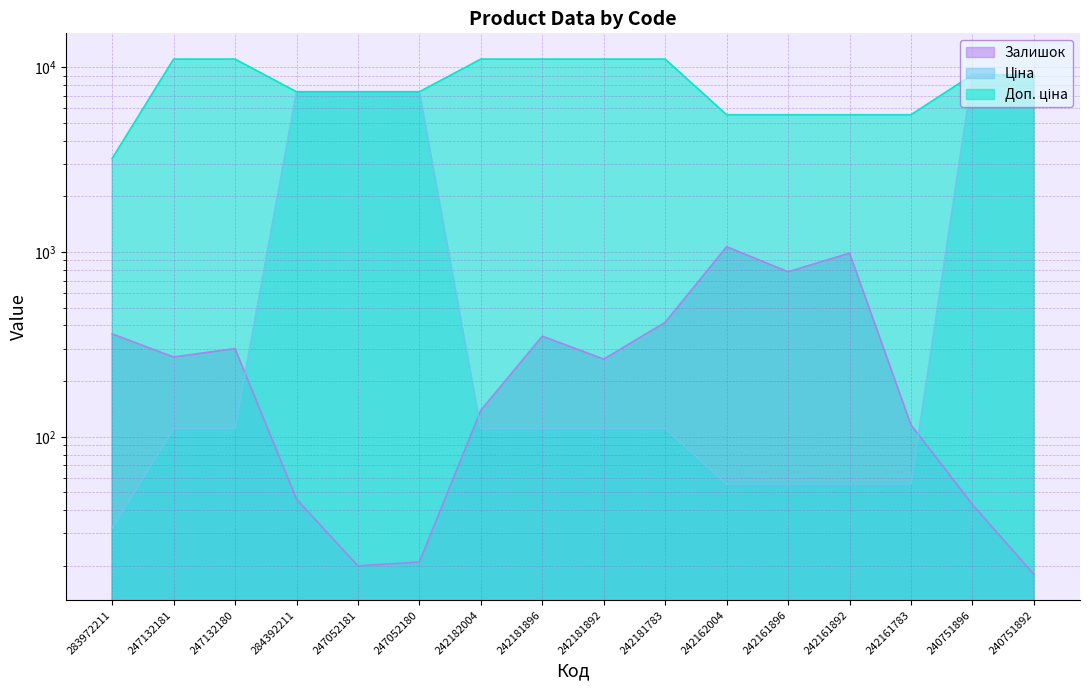

What are all the series names shown in the legend?

Залишок, Ціна, Доп. ціна